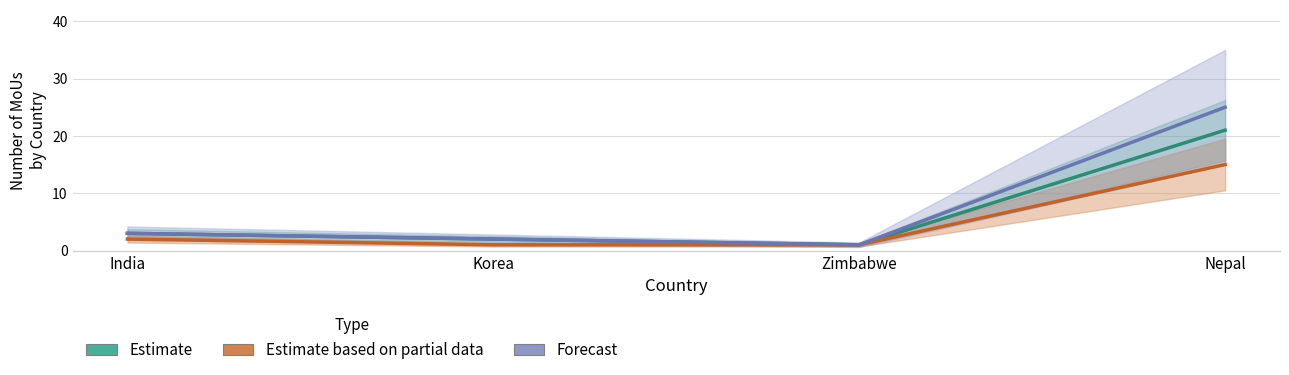

What is the difference between the maximum and minimum values in the Estimate series?

20